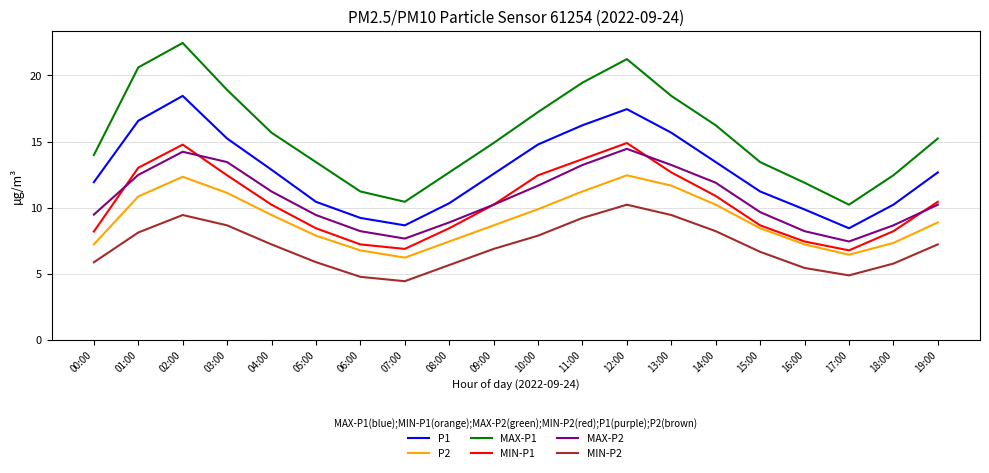

At which category does MIN-P1 reach its first local valley?

07:00